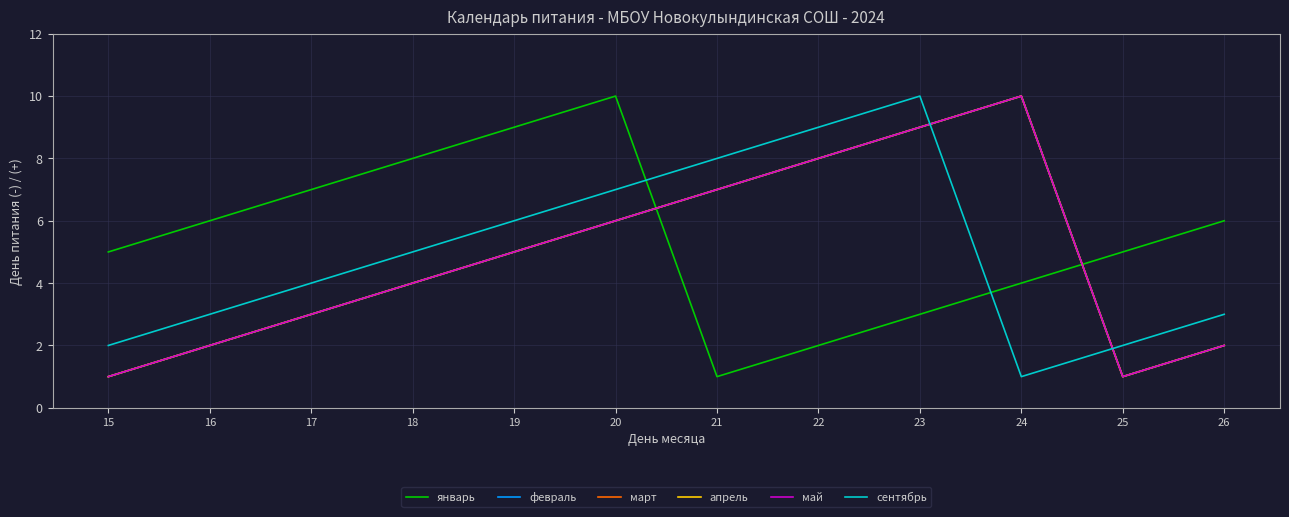

The февраль series shows 12 at 22. True or false?

False